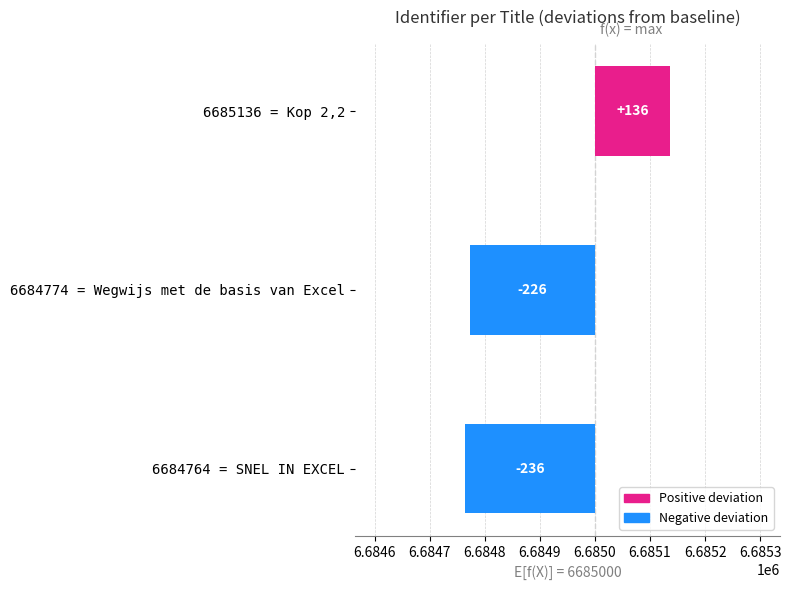

Is it true that the value at 6684764 = SNEL IN EXCEL is -387?

False